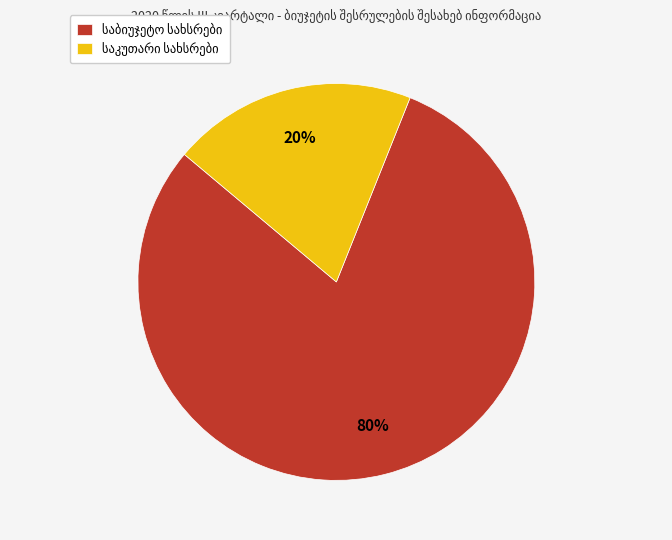

To the nearest percent, what is the average slice percentage?

50%